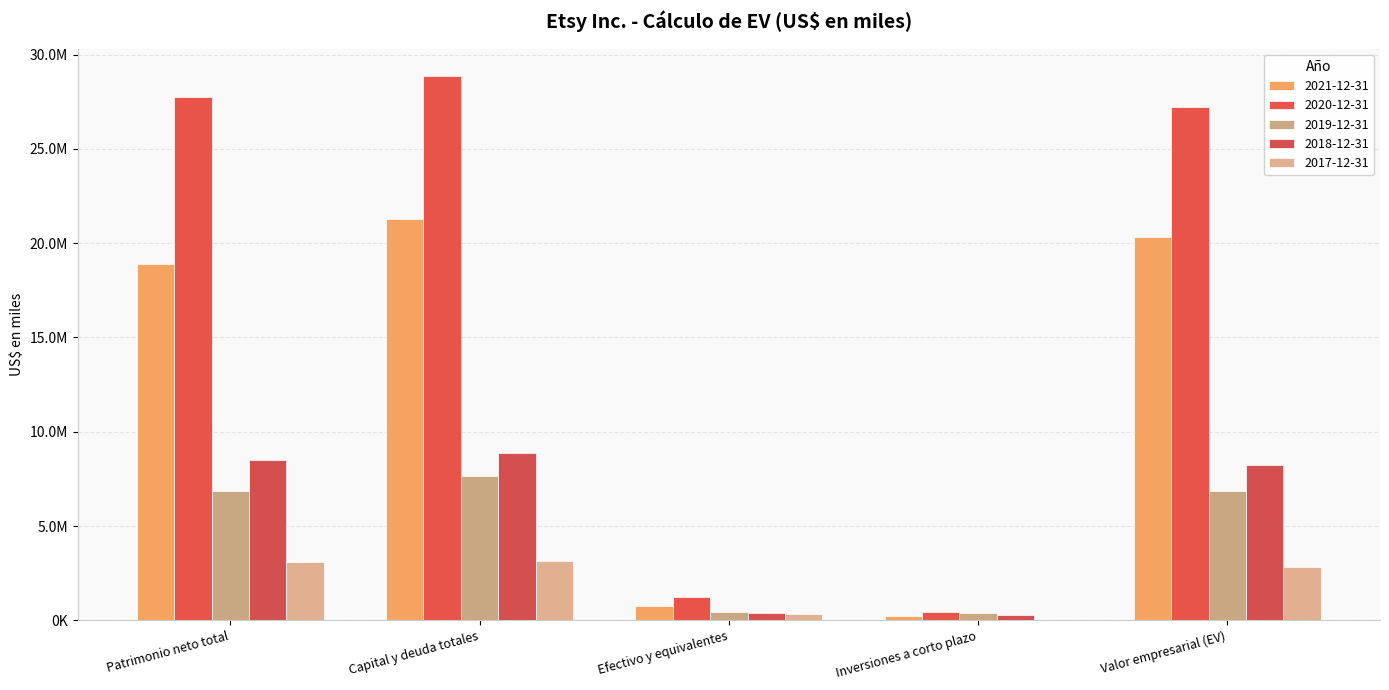

Are the bars horizontal?

No